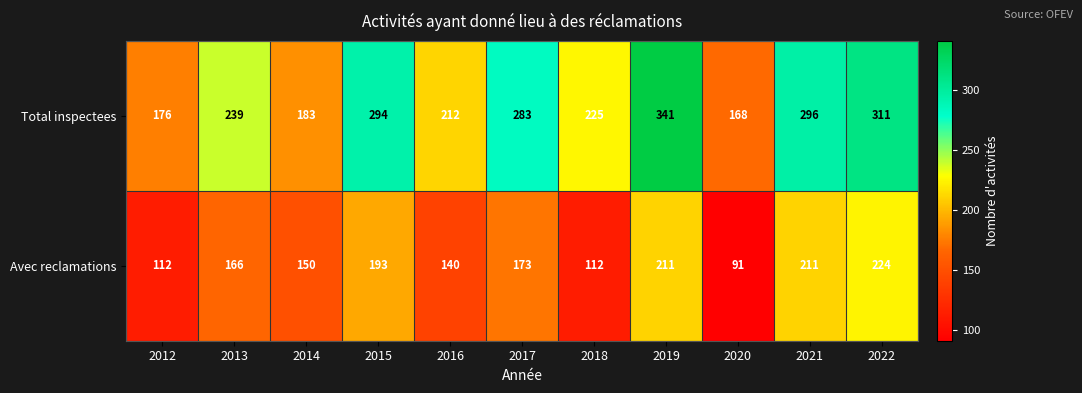

List the series in order of their peak value, lowest first.

Avec reclamations, Total inspectees